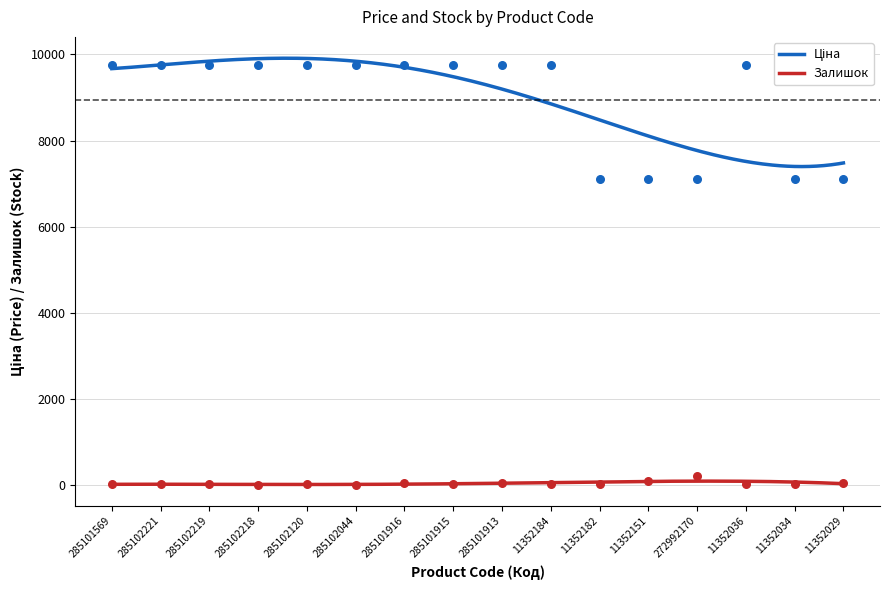

At which category is the sum across all series the highest?

285101913